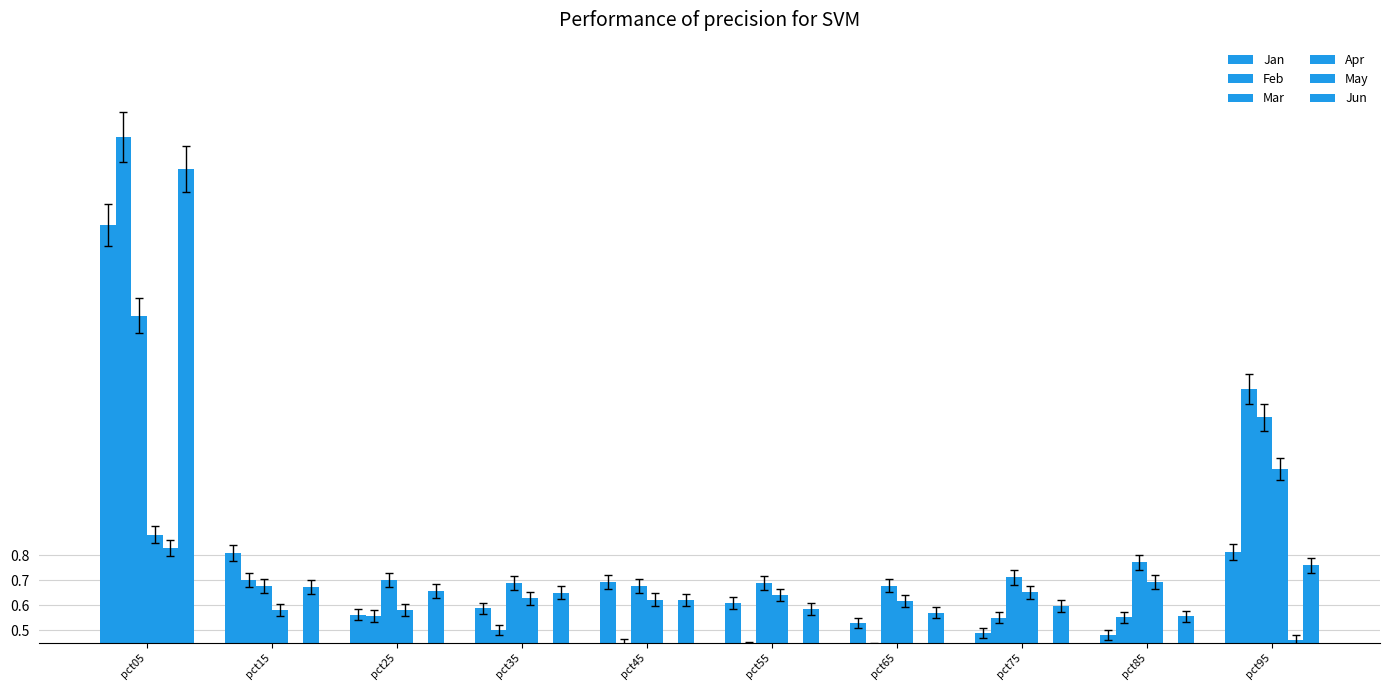

At pct05, list the series in order from largest to smallest.

Feb, Jun, Jan, Mar, Apr, May